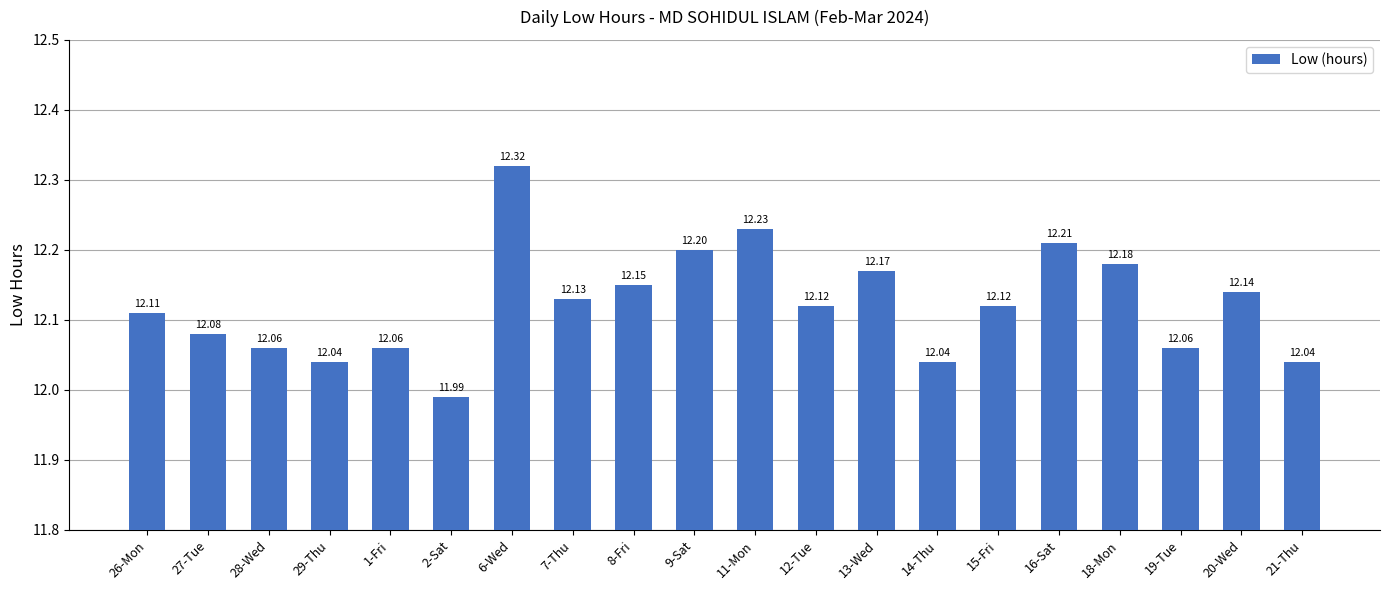

What is the difference between the maximum and second lowest values?

0.3